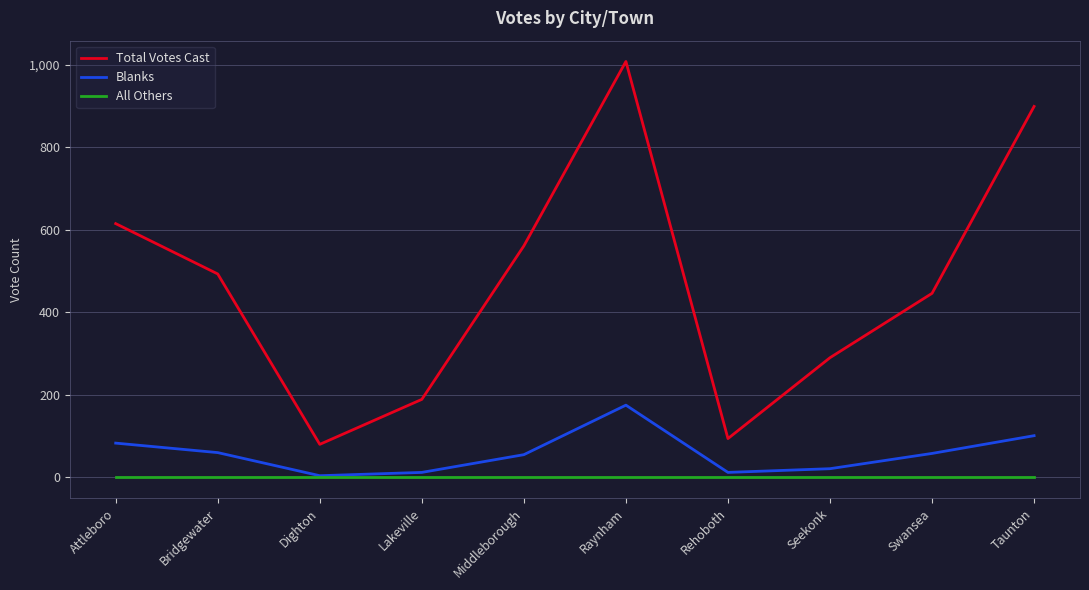

Count the number of categories in the chart.

10